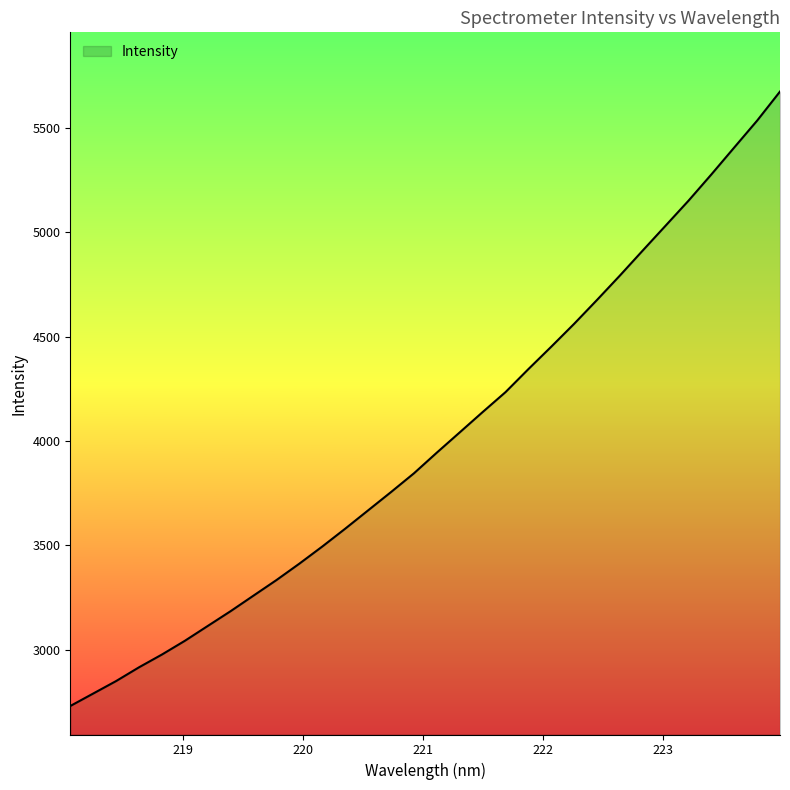

What is the minimum value shown in the chart?

2730.3